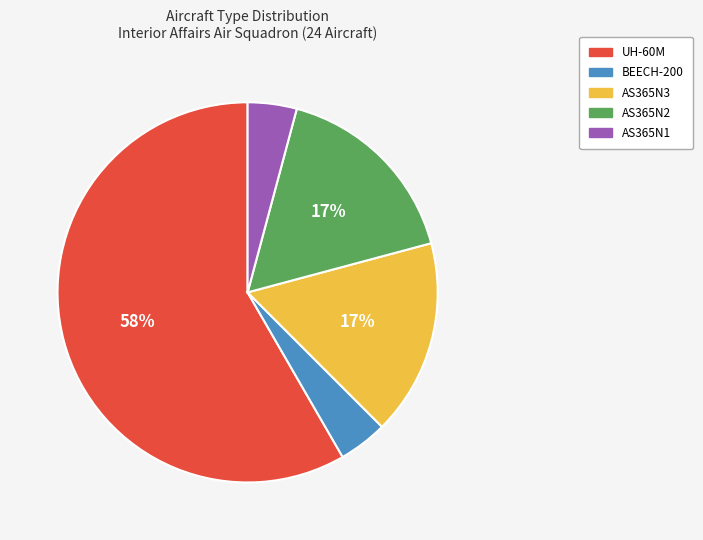

Does UH-60M account for over 50% of the chart?

Yes